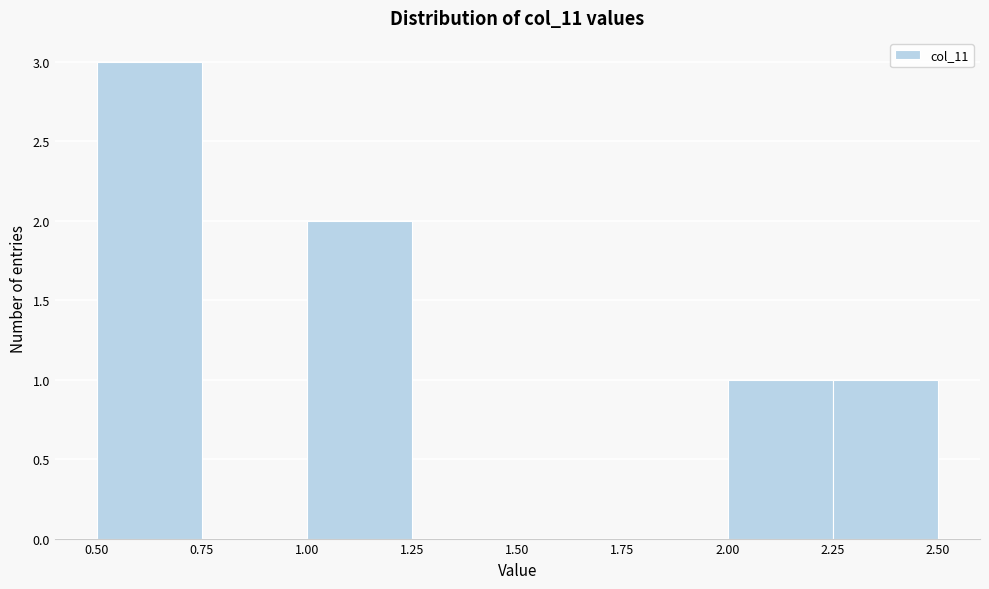

Reading left to right, list every bar in this chart as the range it spans on the x-axis followed by its height. The values are not printed on the chart, so give them approximately, as read against the axis.

0.50 to 0.75: 3
0.75 to 1.00: 0
1.00 to 1.25: 2
1.25 to 1.50: 0
1.50 to 1.75: 0
1.75 to 2.00: 0
2.00 to 2.25: 1
2.25 to 2.50: 1